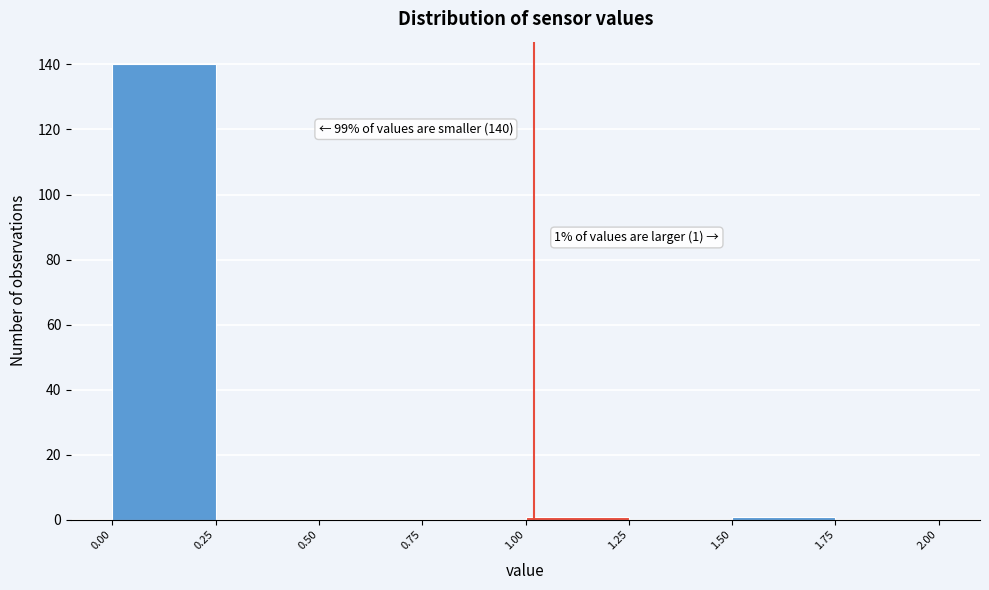

Over which range of the x-axis is the bar tallest?

0.00 to 0.25